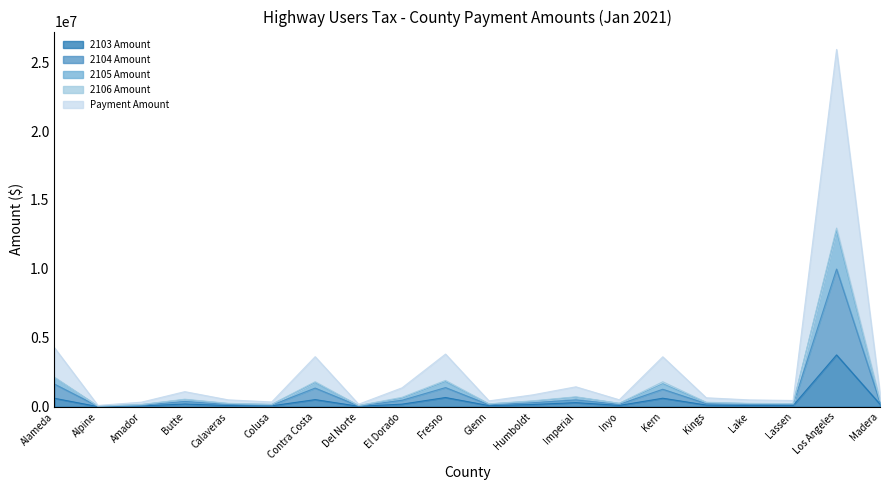

What is the spread (max minus min) of values at Alpine?

87727.5